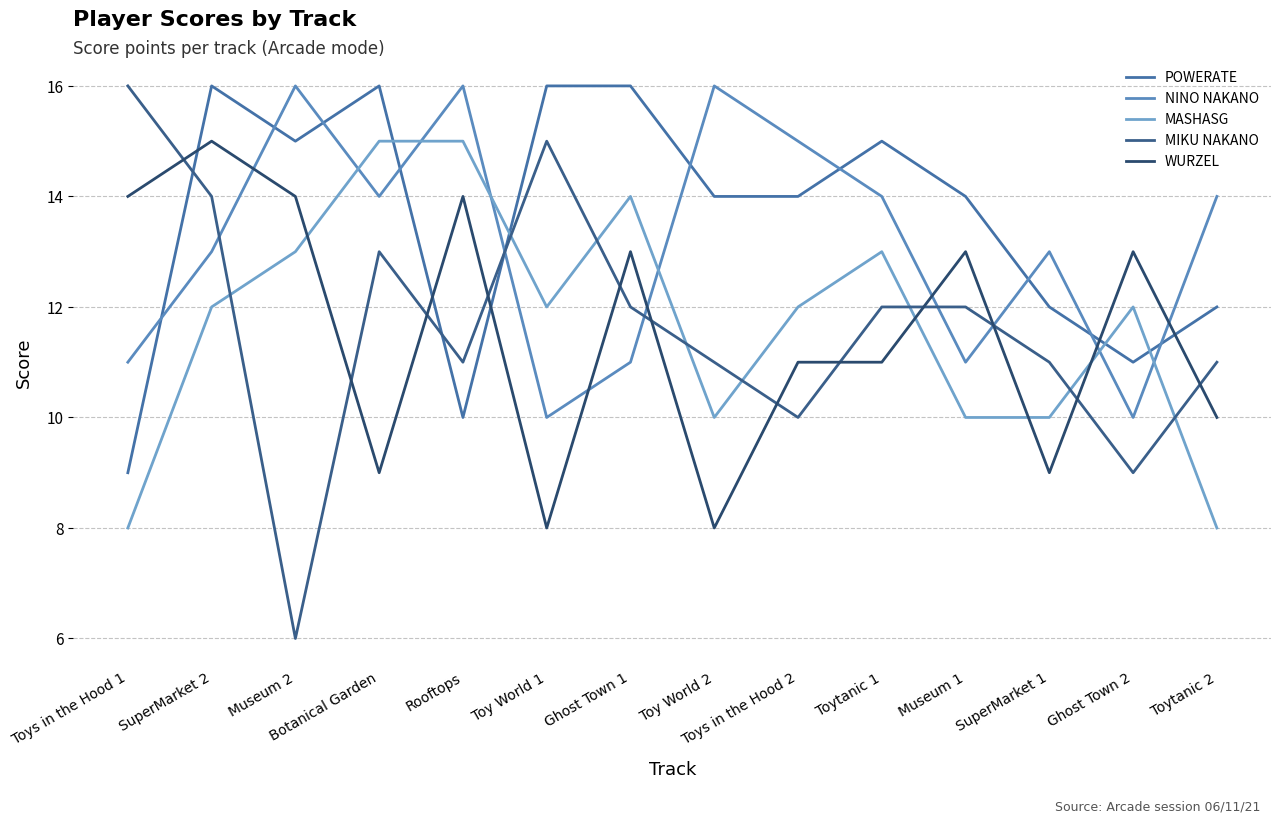

What are all the series names shown in the legend?

POWERATE, NINO NAKANO, MASHASG, MIKU NAKANO, WURZEL